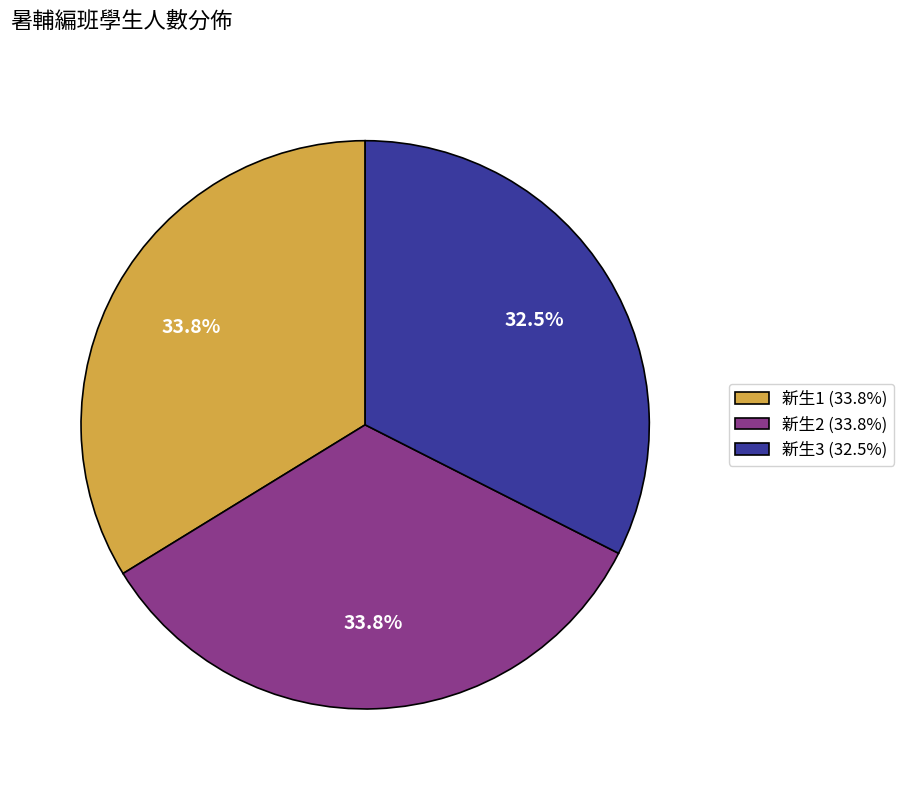

To the nearest percent, what is the difference between the largest and smallest slice percentages?

1%